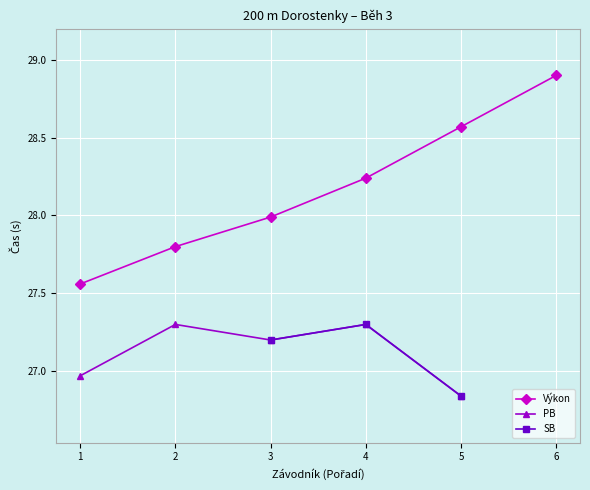

How many values in the Výkon series exceed 28?

3